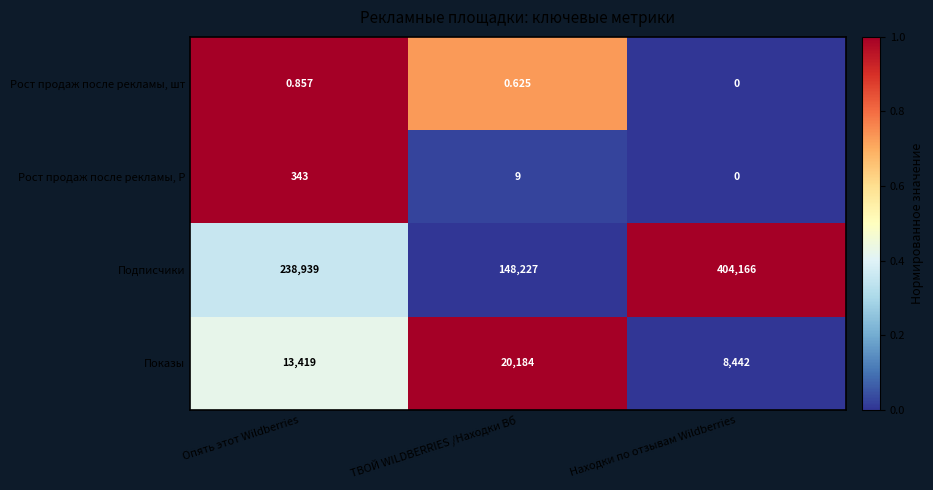

Which label corresponds to the smallest value in the chart?

Находки по отзывам Wildberries